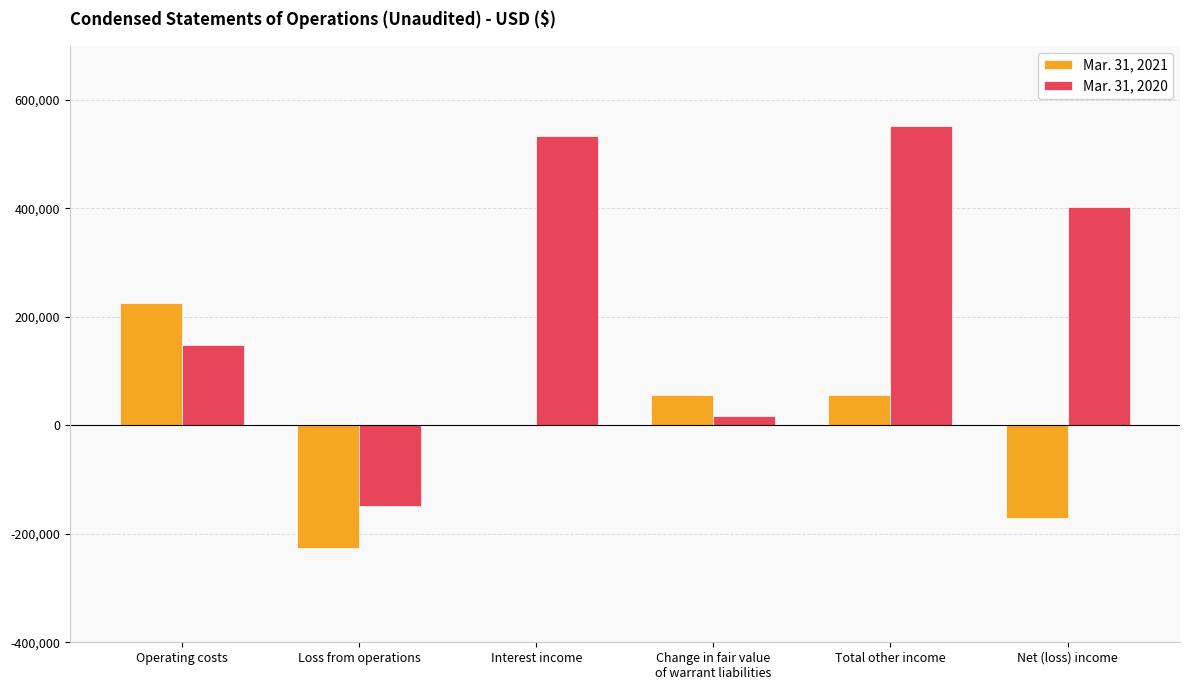

The value of Mar. 31, 2020 at Total other income is 551613. True or false?

True